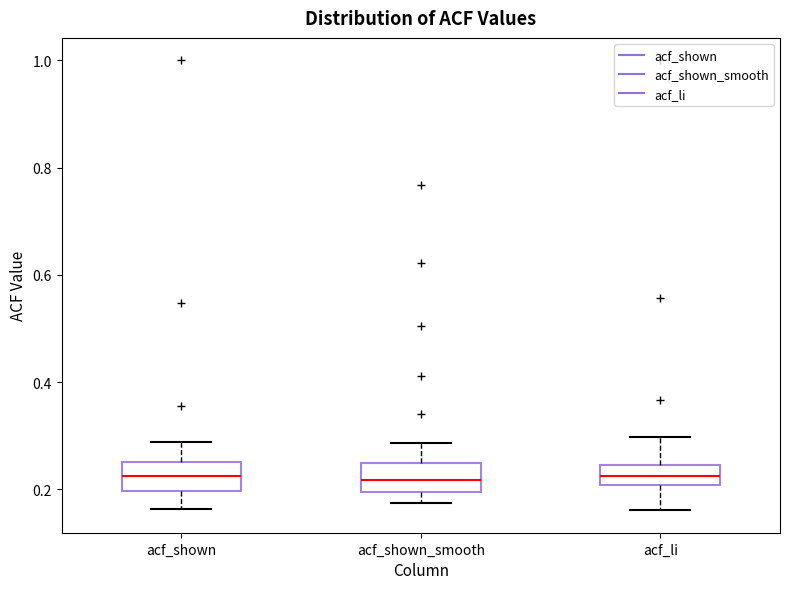

Where does the median line of the box for acf_li sit on the y-axis? The values are not printed on the chart, so give them approximately, as read against the axis.

0.22